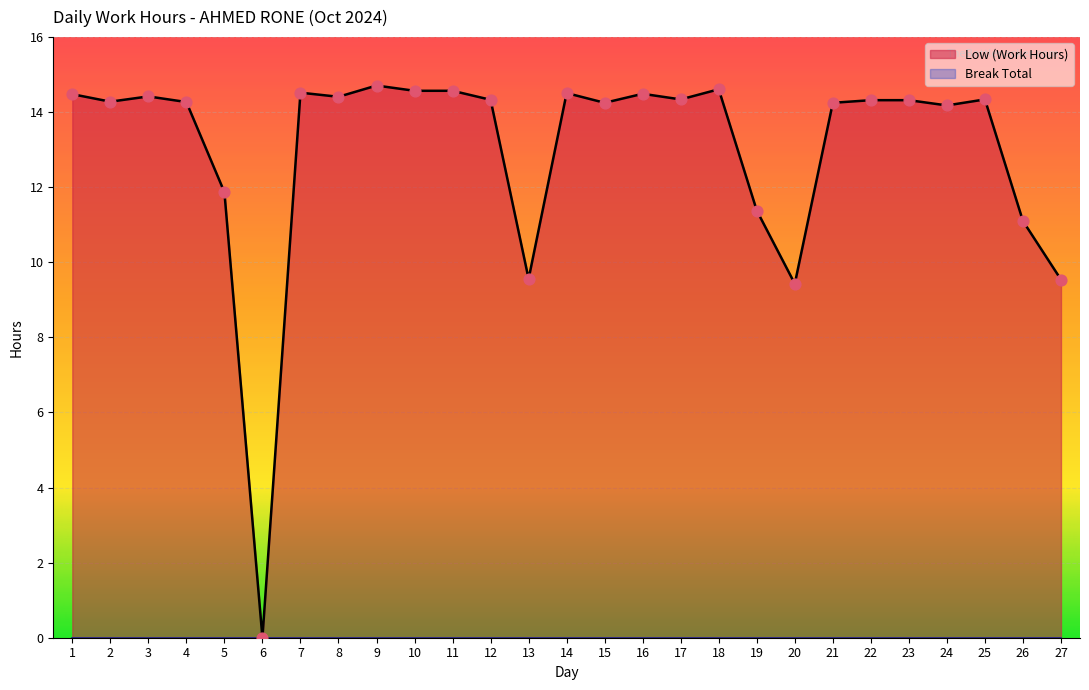

Between 8 and 16, which is larger?

16